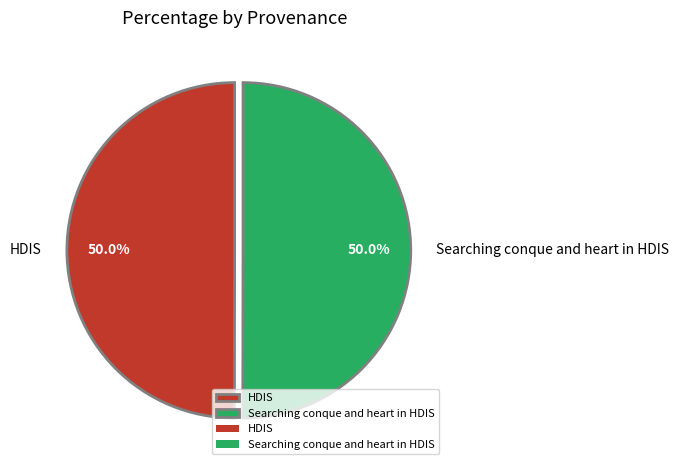

Combined, do HDIS and Searching conque and heart in HDIS account for over 50%?

Yes